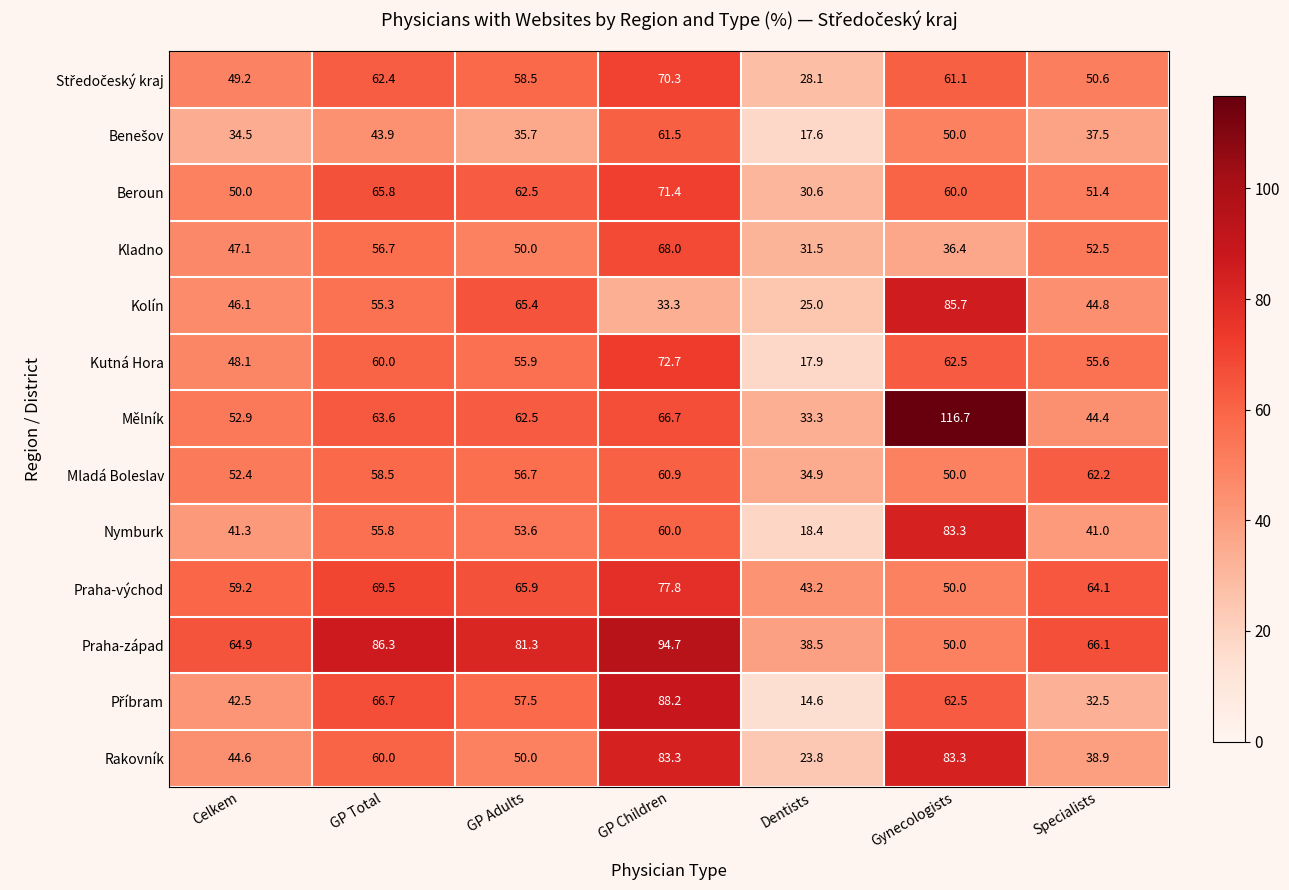

Is it true that Rakovník equals 83.3 at Gynecologists?

True